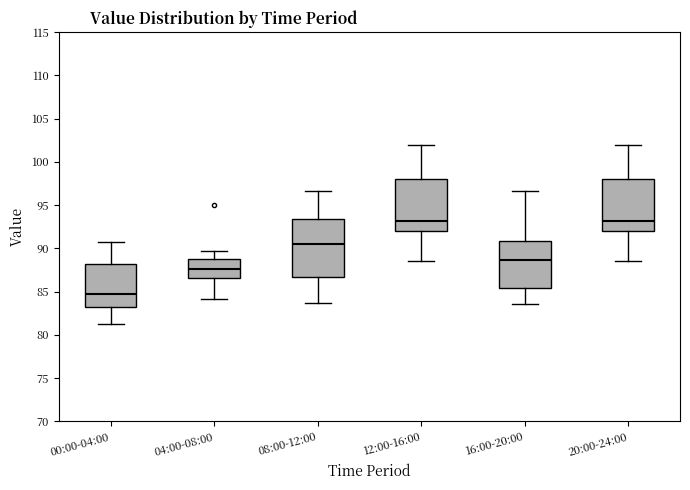

Reading left to right, transcribe this box plot: for each box, give where its median line is, the range the box spans, and where its two whiskers end, as read against the y-axis. The values are not printed on the chart, so give them approximately, as read against the axis.

00:00-04:00: median 85.0, box 83.0 to 88.0, whiskers 81.0 to 90.5
04:00-08:00: median 87.5, box 86.5 to 89.0, whiskers 84.0 to 89.5
08:00-12:00: median 90.5, box 86.5 to 93.5, whiskers 83.5 to 96.5
12:00-16:00: median 93.0, box 92.0 to 98.0, whiskers 88.5 to 102.0
16:00-20:00: median 88.5, box 85.5 to 91.0, whiskers 83.5 to 96.5
20:00-24:00: median 93.0, box 92.0 to 98.0, whiskers 88.5 to 102.0